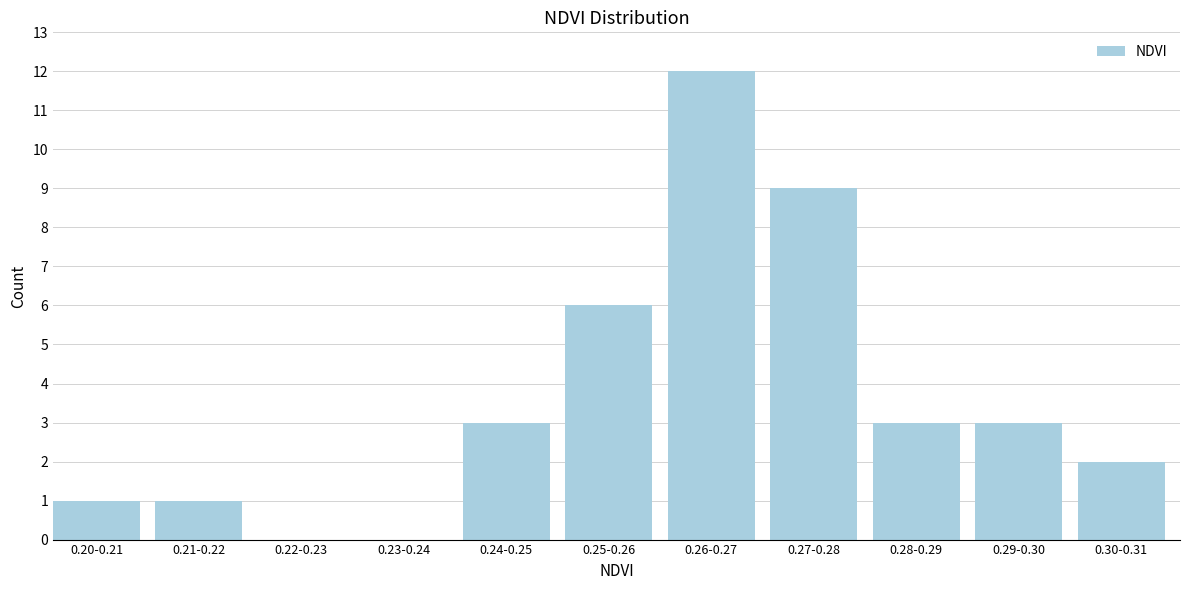

Reading left to right, list all the values displayed in this chart.

0.20-0.21=1	0.21-0.22=1	0.22-0.23=0	0.23-0.24=0	0.24-0.25=3	0.25-0.26=6	0.26-0.27=12	0.27-0.28=9	0.28-0.29=3	0.29-0.30=3	0.30-0.31=2